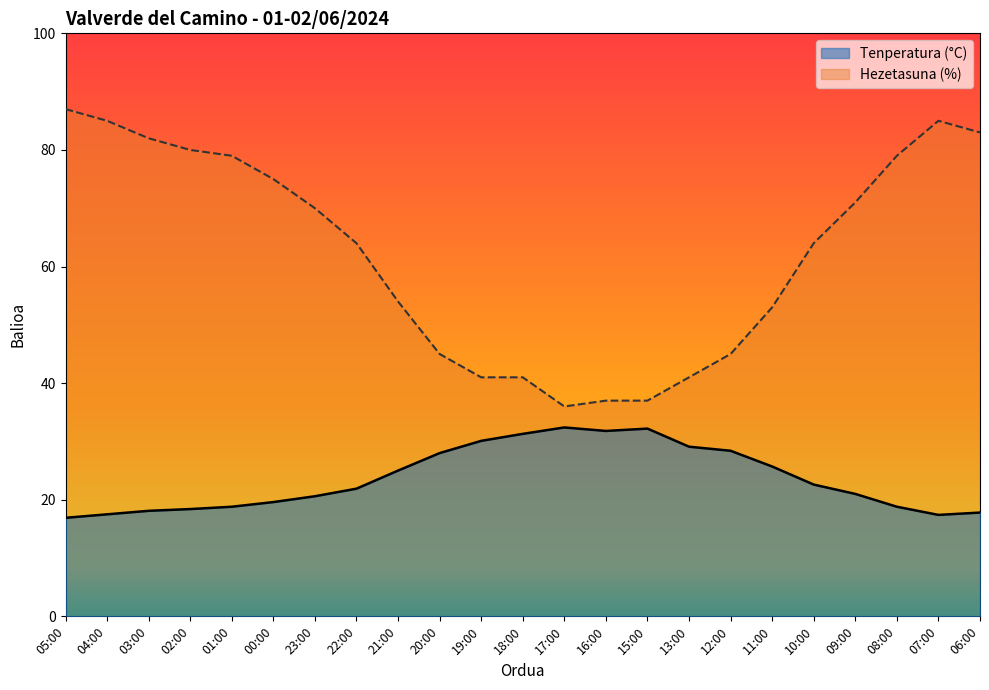

True or false: Tenperatura (°C) and Hezetasuna (%) cross at least once.

False